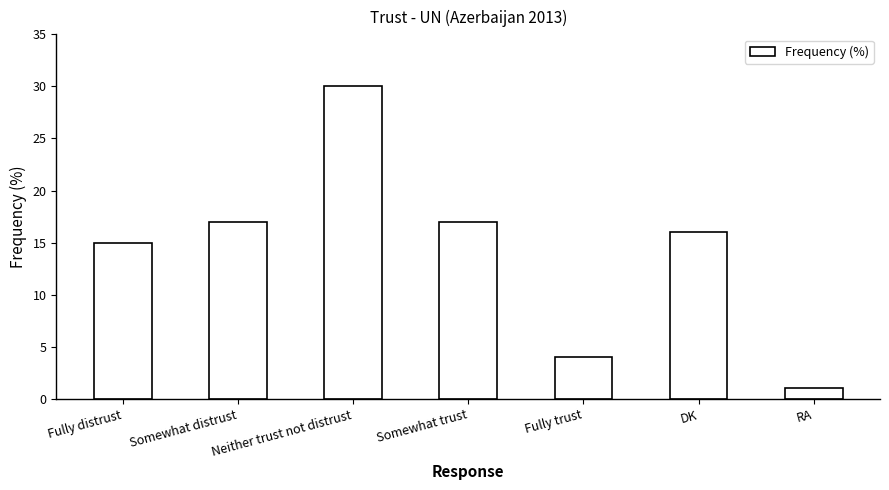

Which label corresponds to the smallest value in the chart?

RA